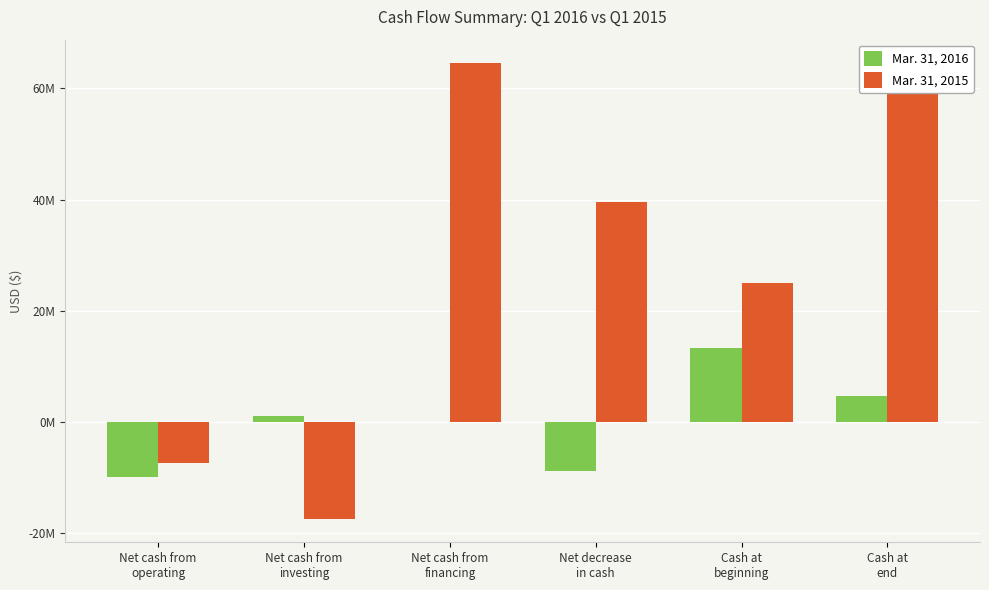

How many positive values does the Mar. 31, 2015 series have?

4